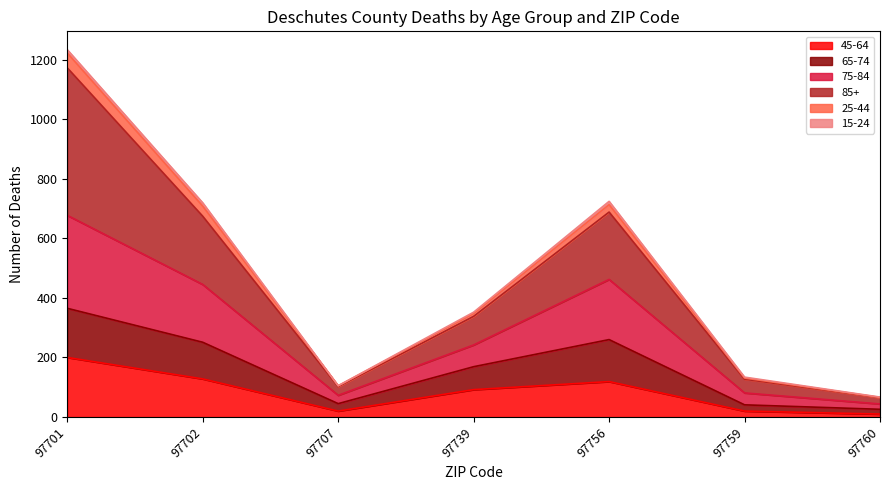

True or false: 85+ and 45-64 intersect in this chart.

False